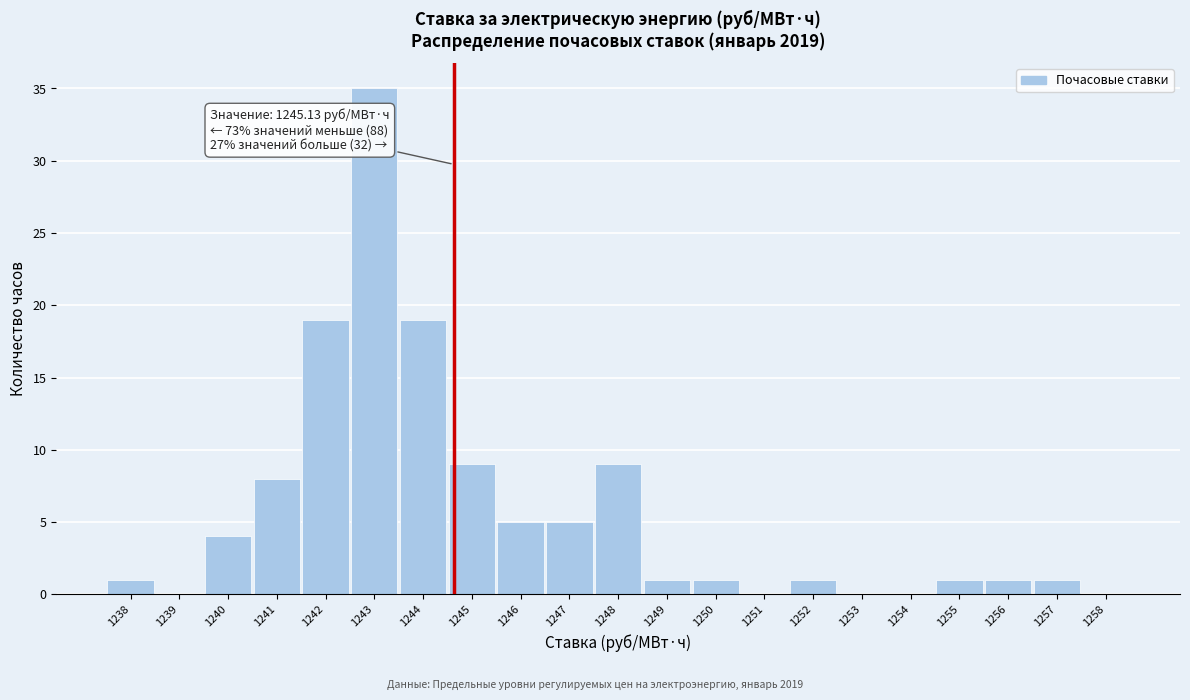

Reading left to right, list all the values displayed in this chart.

1238=1	1239=0	1240=4	1241=8	1242=19	1243=35	1244=19	1245=9	1246=5	1247=5	1248=9	1249=1	1250=1	1251=0	1252=1	1253=0	1254=0	1255=1	1256=1	1257=1	1258=0